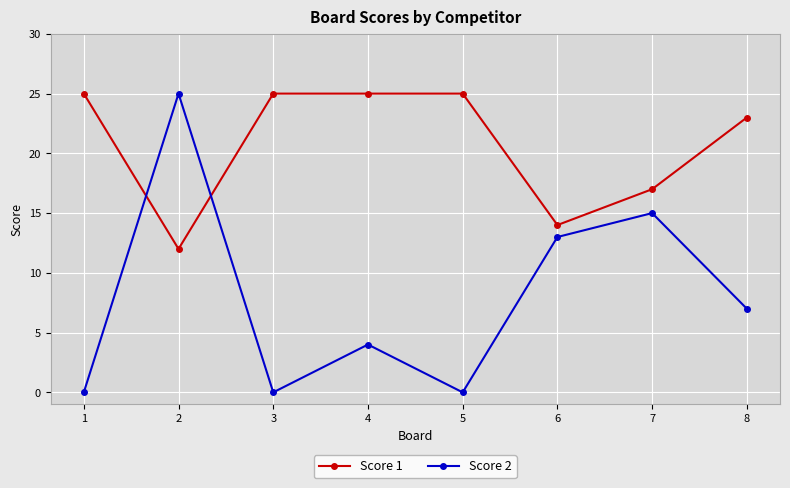

What is the difference between the maximum and minimum values in the Score 1 series?

13